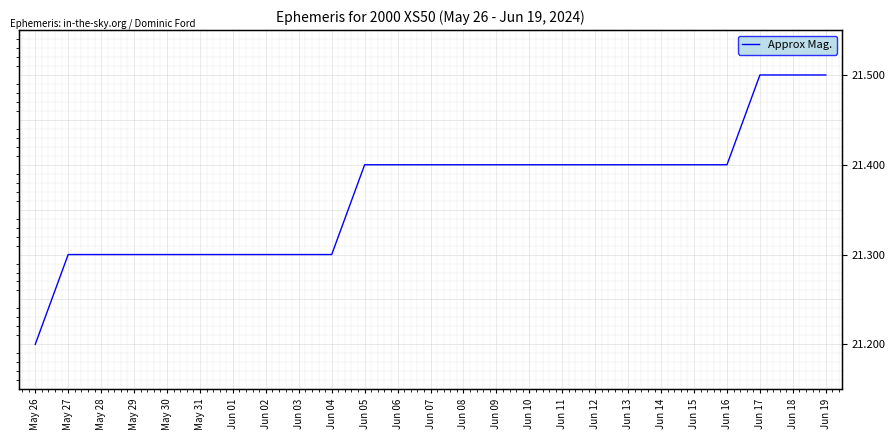

How many values are between 21 and 22?

25